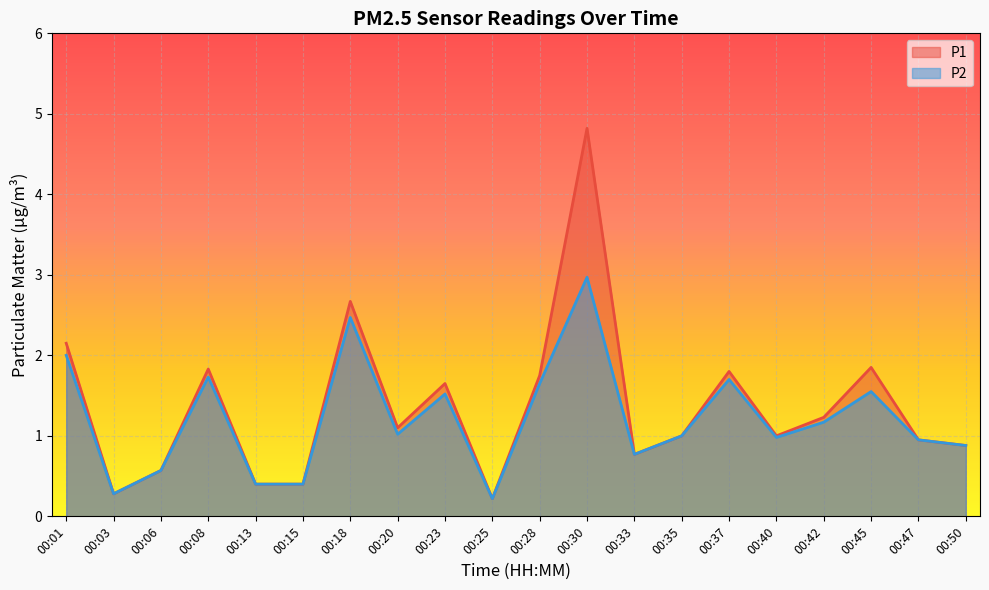

Reading left to right, transcribe all the data shown in this chart.

P1: 2.1	0.3	0.6	1.8	0.4	0.4	2.7	1.1	1.6	0.2	1.8	4.8	0.8	1.0	1.8	1.0	1.2	1.9	0.9	0.9
P2: 2.0	0.3	0.6	1.7	0.4	0.4	2.5	1.0	1.5	0.2	1.6	3.0	0.8	1.0	1.7	1.0	1.2	1.6	0.9	0.9